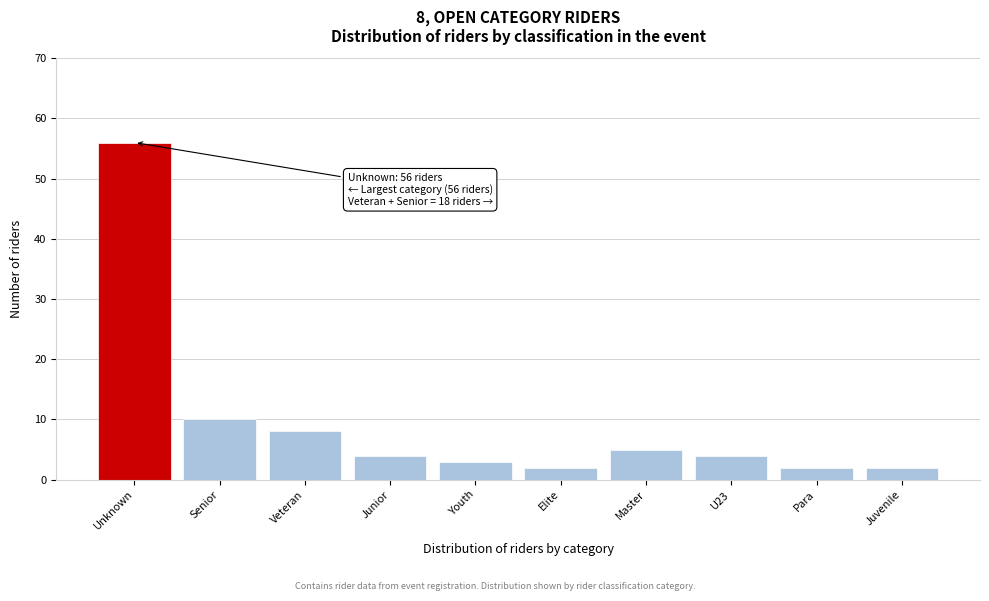

Reading left to right, transcribe all the data shown in this chart.

Unknown=56	Senior=10	Veteran=8	Junior=4	Youth=3	Elite=2	Master=5	U23=4	Para=2	Juvenile=2